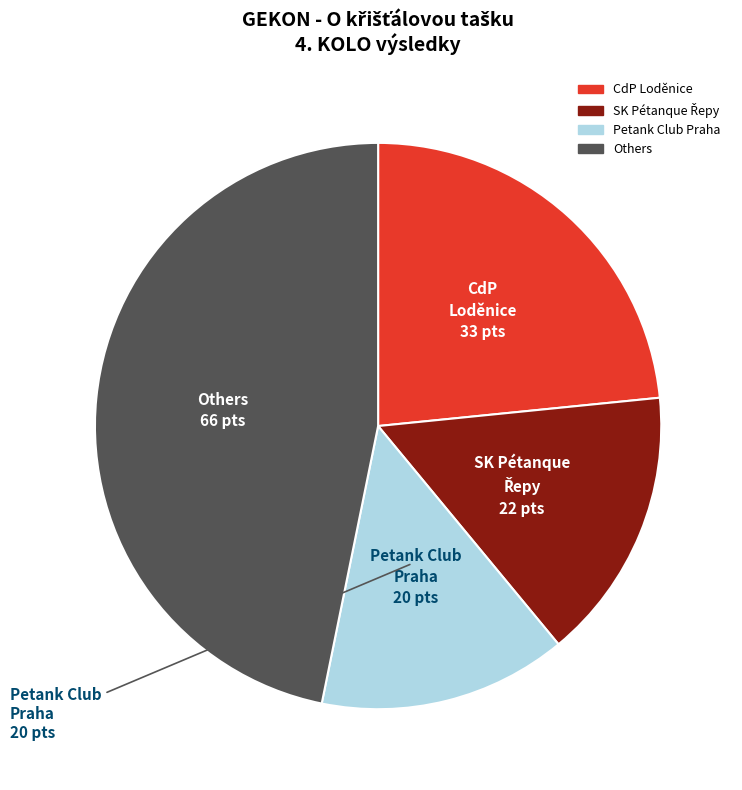

Is there any slice that represents more than half of the pie?

No